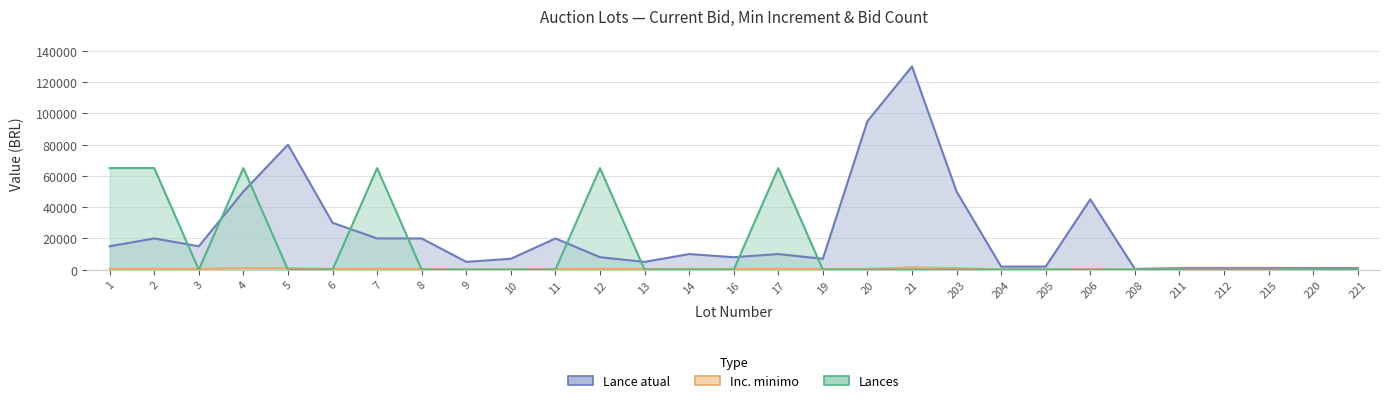

At which label does Lance atual first exceed 10000?

1